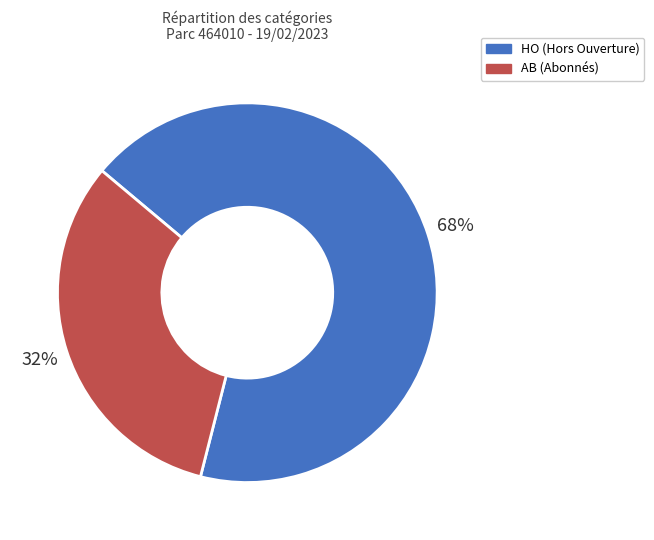

Which slice is the largest?

HO